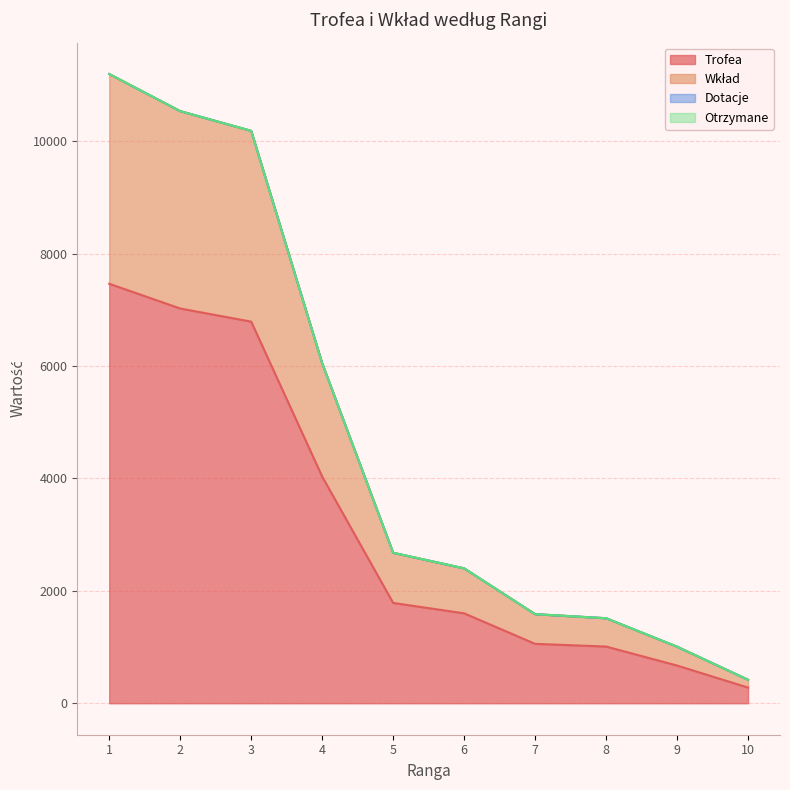

Reading left to right, extract all data points from this chart.

Trofea: 7463	7023	6789	4033	1785	1600	1057	1009	671	279
Wkład: 11194	10534	10183	6049	2677	2400	1585	1513	1006	418